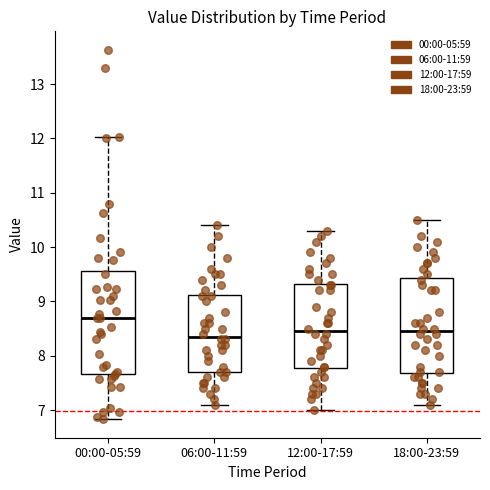

Reading left to right, transcribe this box plot: for each box, give where its median line is, the range the box spans, and where its two whiskers end, as read against the y-axis. The values are not printed on the chart, so give them approximately, as read against the axis.

00:00-05:59: median 8.7, box 7.7 to 9.6, whiskers 6.8 to 12.0
06:00-11:59: median 8.4, box 7.7 to 9.1, whiskers 7.1 to 10.4
12:00-17:59: median 8.5, box 7.8 to 9.3, whiskers 7.0 to 10.3
18:00-23:59: median 8.5, box 7.7 to 9.4, whiskers 7.1 to 10.5